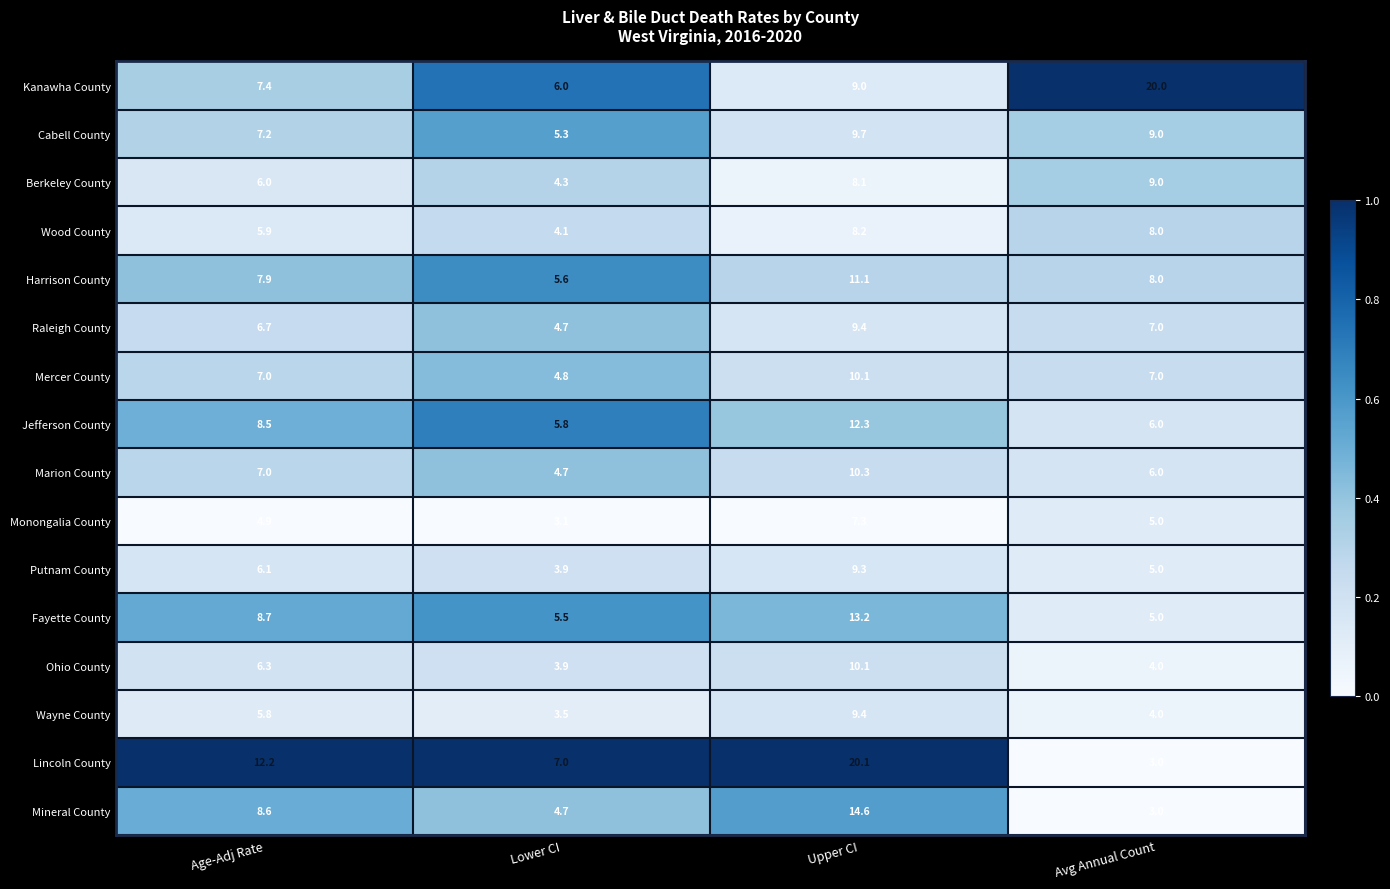

At how many categories does at least one series exceed 10?

3